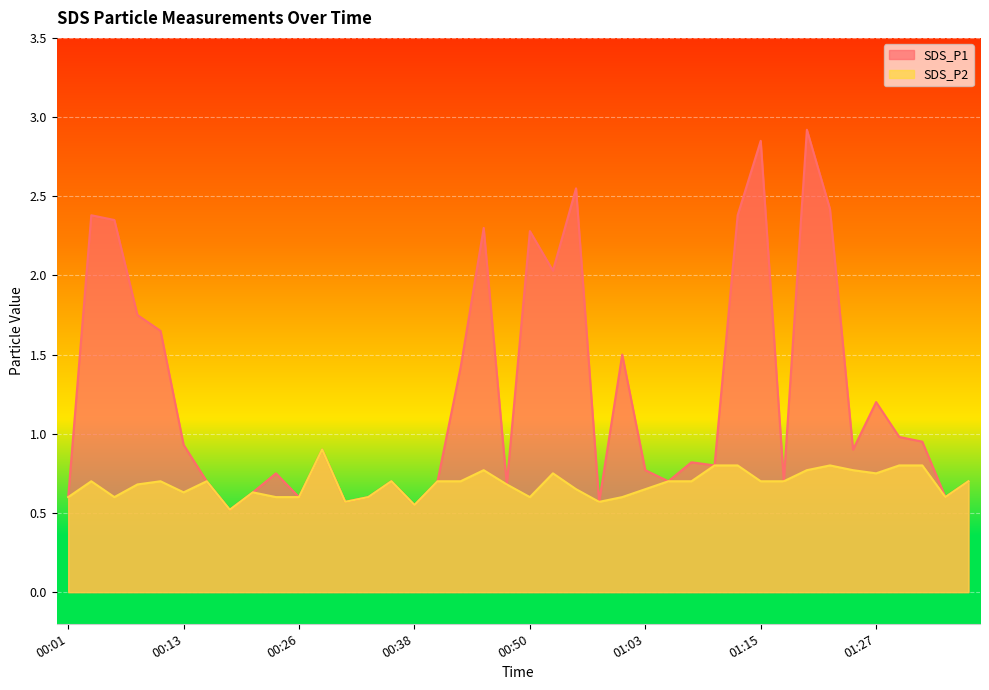

Reading left to right, what are all the values shown in this chart?

SDS_P1: 0.6	2.4	2.4	1.8	1.6	0.9	0.7	0.5	0.6	0.8	0.6	0.9	0.6	0.6	0.7	0.6	0.7	1.4	2.3	0.7	2.3	2.0	2.5	0.6	1.5	0.8	0.7	0.8	0.8	2.4	2.9	0.7	2.9	2.4	0.9	1.2	1.0	0.9	0.6	0.7
SDS_P2: 0.6	0.7	0.6	0.7	0.7	0.6	0.7	0.5	0.6	0.6	0.6	0.9	0.6	0.6	0.7	0.6	0.7	0.7	0.8	0.7	0.6	0.8	0.7	0.6	0.6	0.7	0.7	0.7	0.8	0.8	0.7	0.7	0.8	0.8	0.8	0.8	0.8	0.8	0.6	0.7